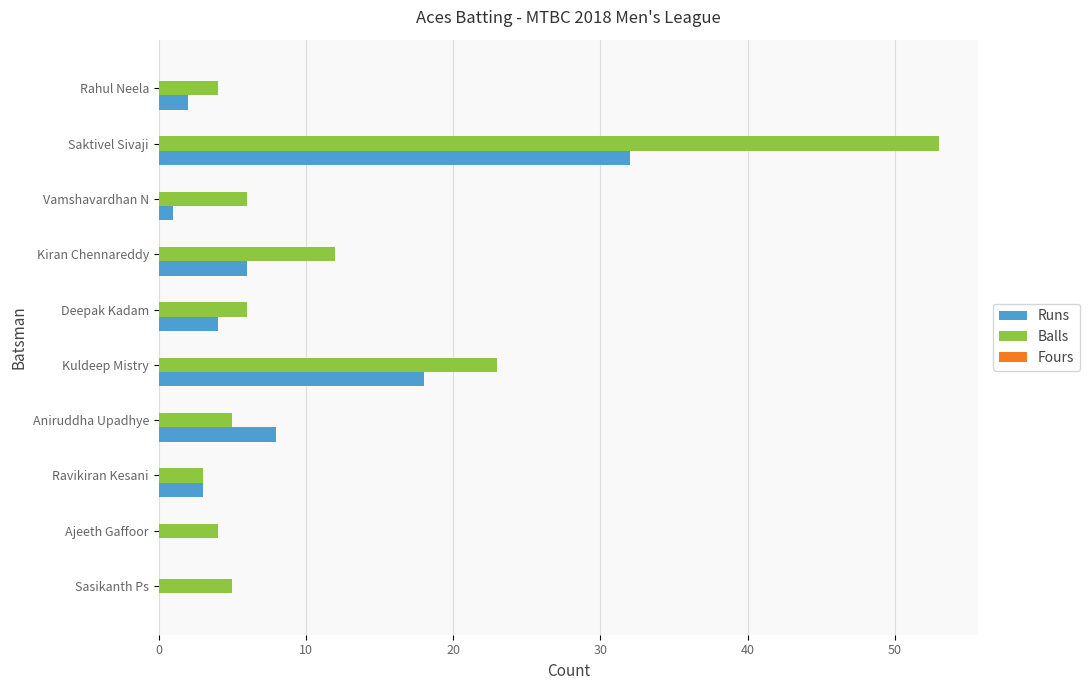

What is the total value across all series at Ajeeth Gaffoor?

4